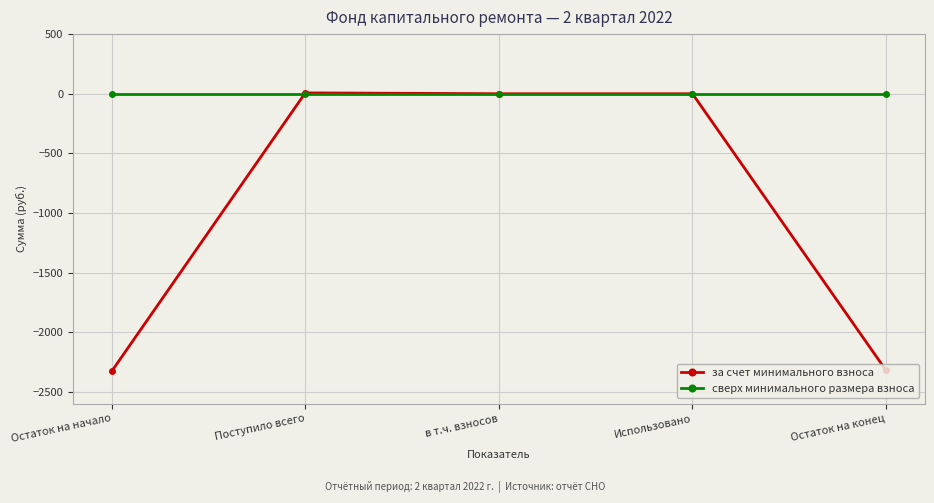

Which series has the widest spread of values?

за счет минимального взноса